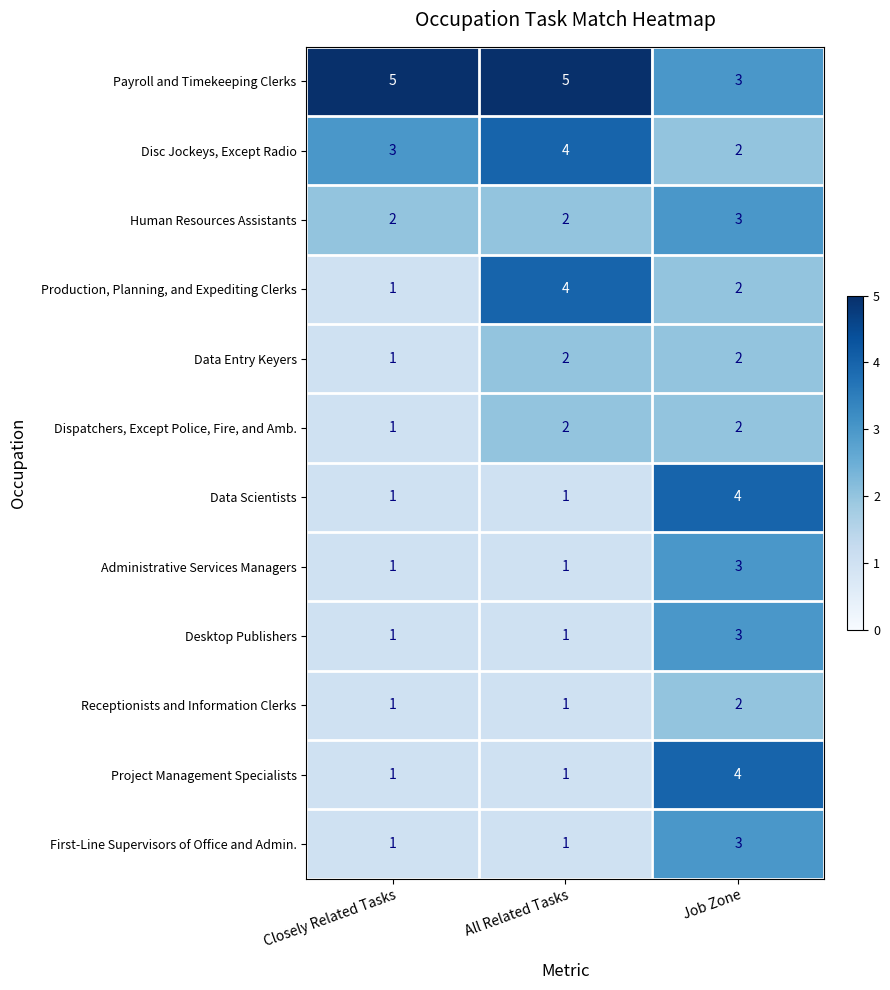

The Production, Planning, and Expediting Clerks series shows 2 at Job Zone. True or false?

True